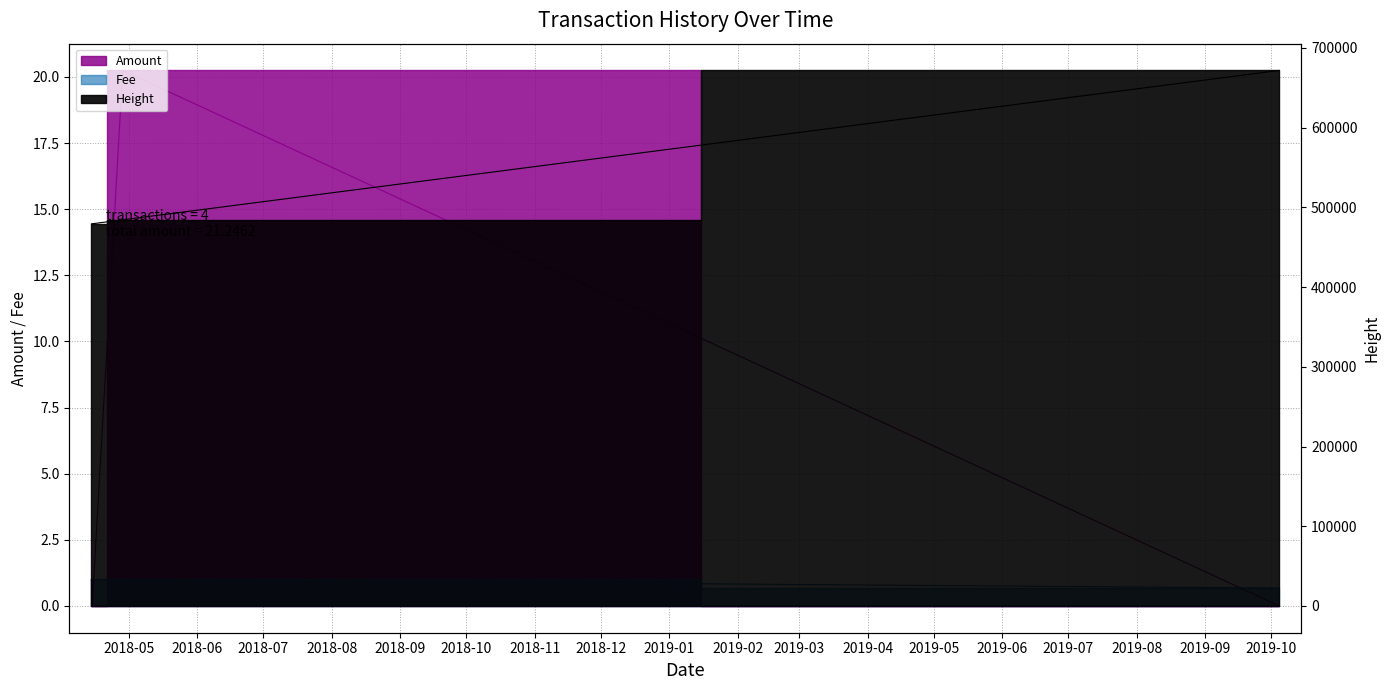

True or false: Amount has more than 0 points higher than both neighbors.

True